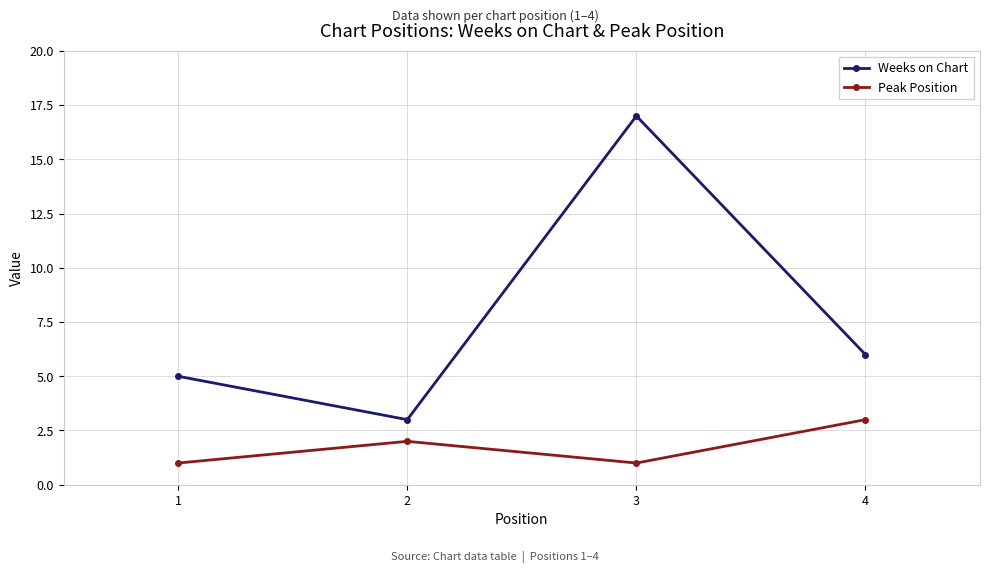

What is the minimum value for Weeks on Chart?

3